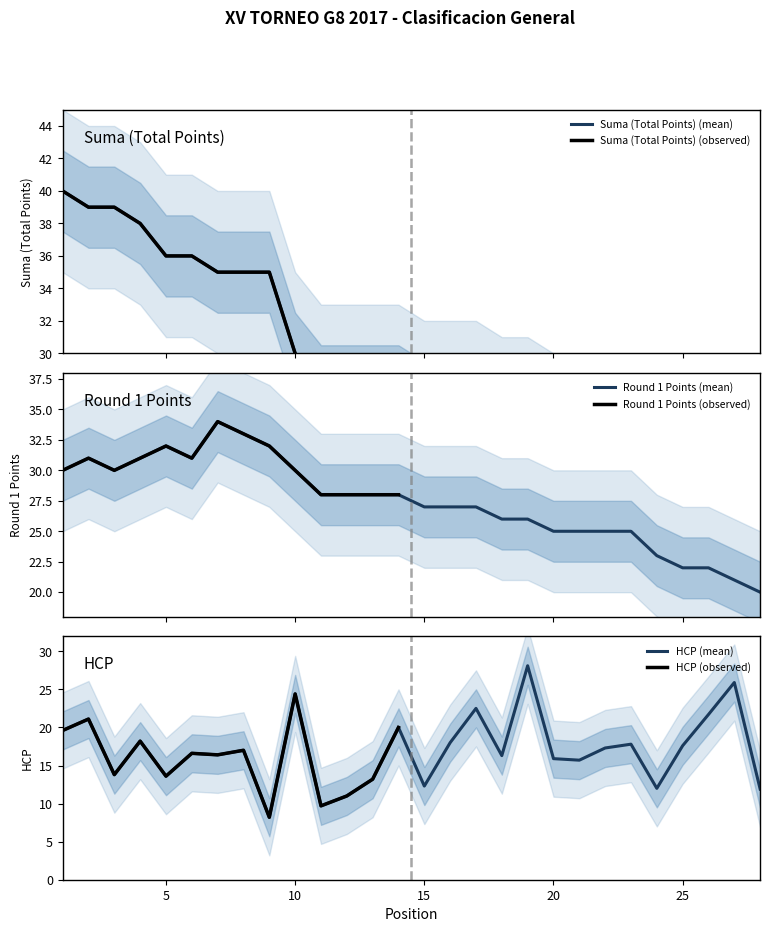

What are all the series names shown in the legend?

Suma (Total Points), Round 1 Points, HCP